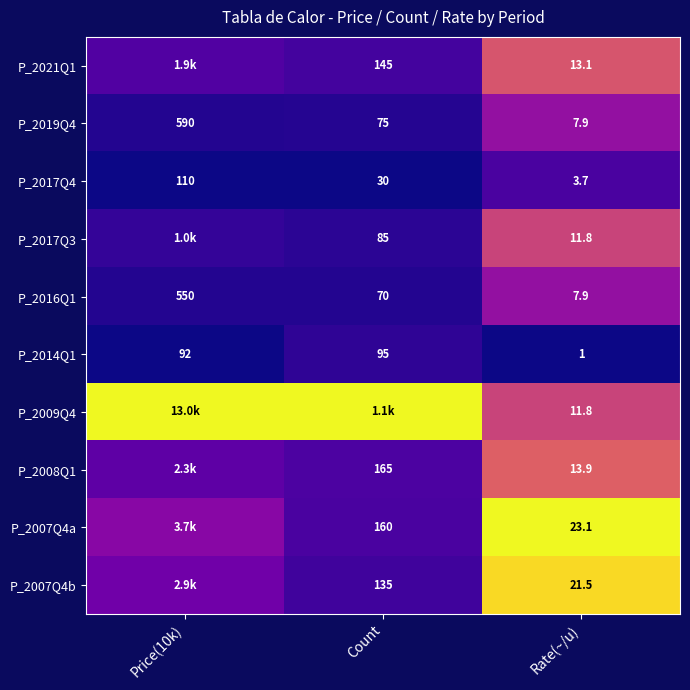

Is the value of P_2014Q1 at Price(10k) greater than the value of P_2007Q4a at Count?

No